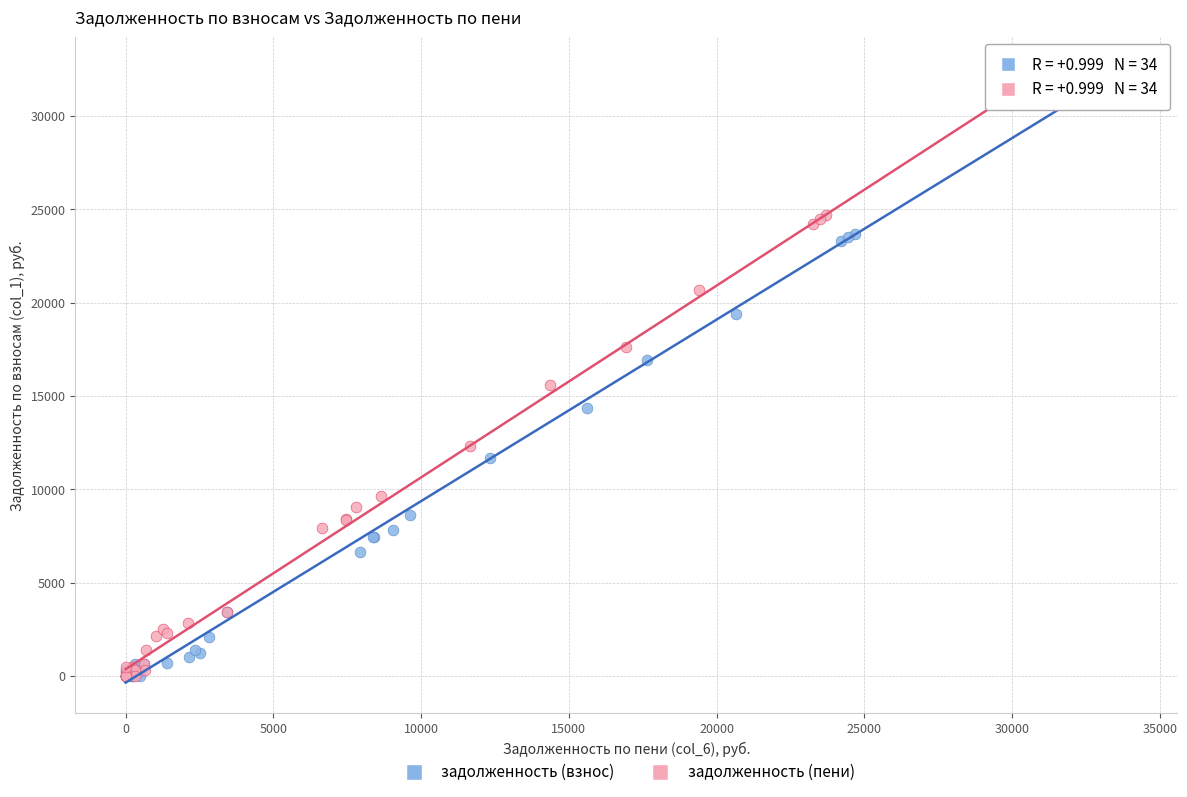

Which series has the largest Y range (max minus min)?

задолженность (пени)